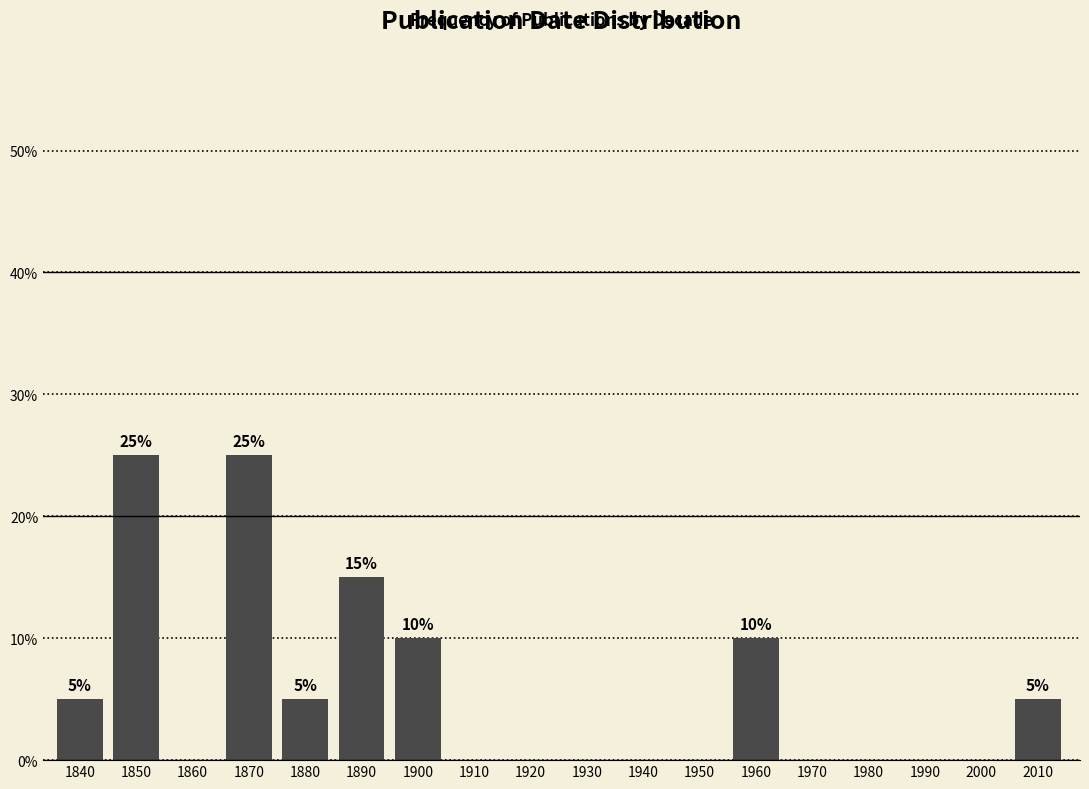

What is the greatest value displayed?

25